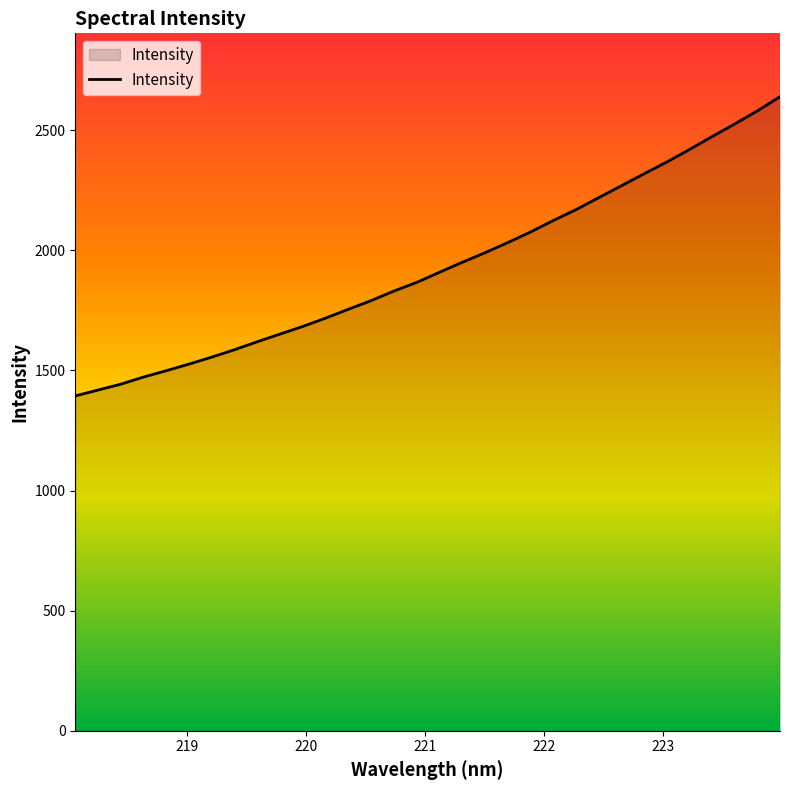

What is the difference between the maximum and minimum values?

1245.5